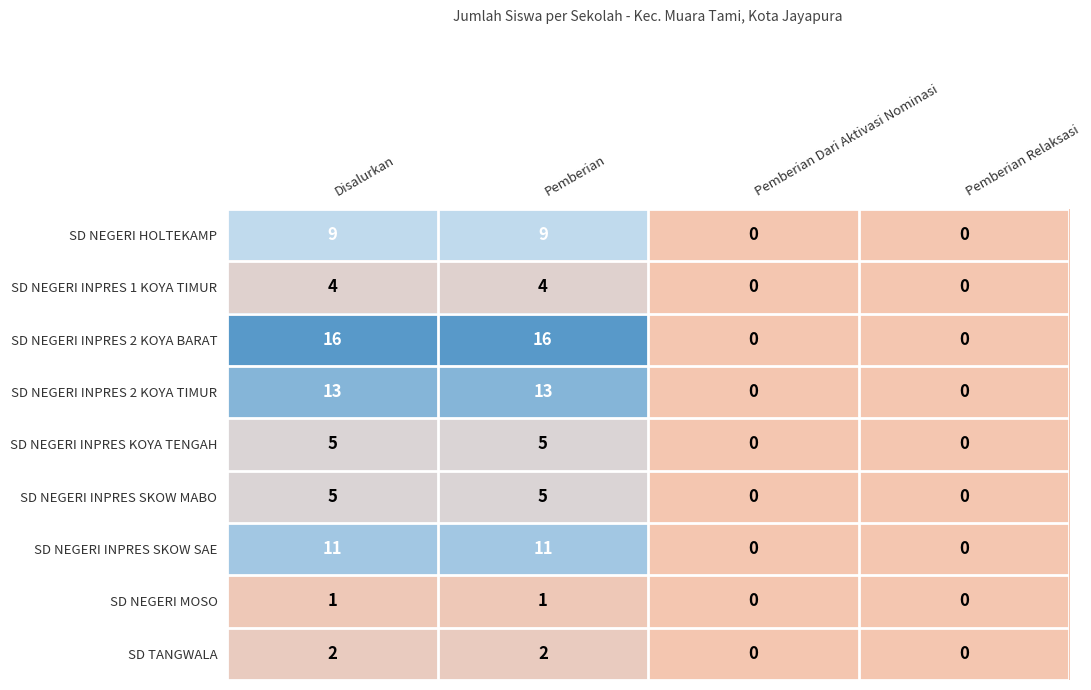

How many positive values does the SD NEGERI INPRES 1 KOYA TIMUR series have?

2